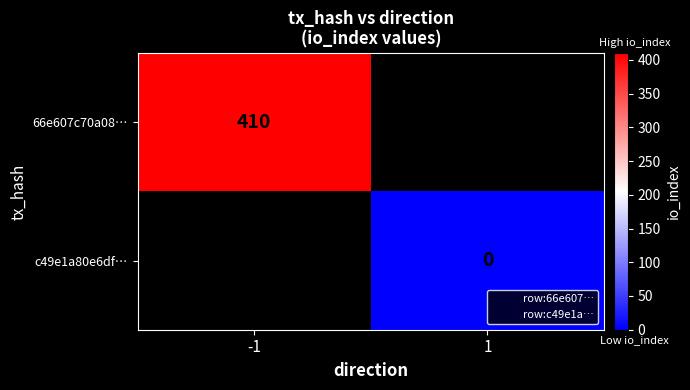

True or false: 66e607c70a08… has a value of 410.0 at -1.

True